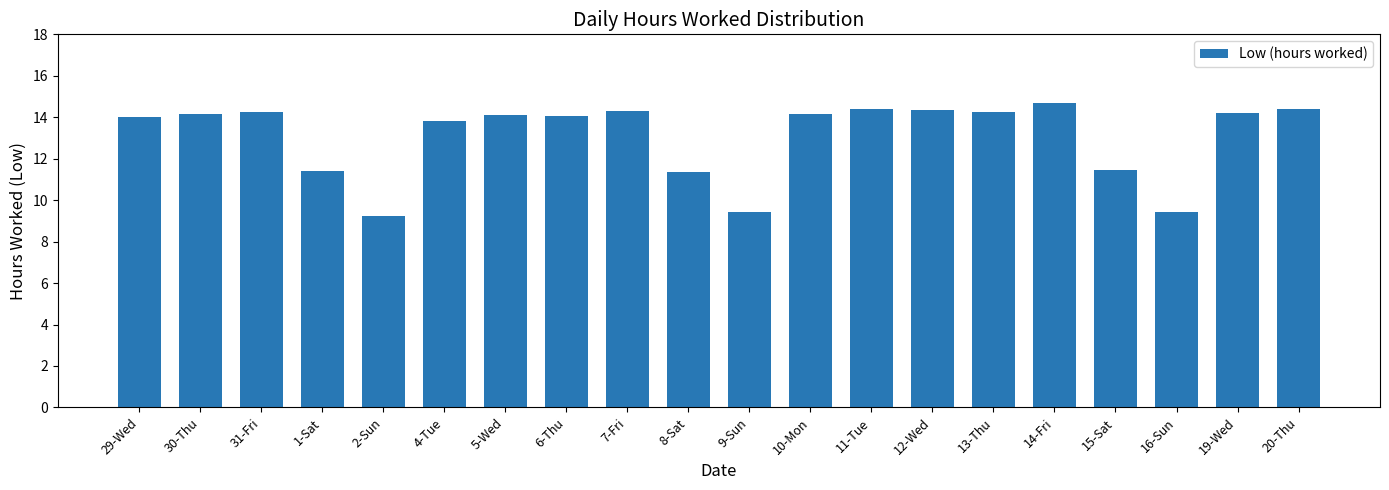

What is the difference between the maximum and minimum values?

5.5